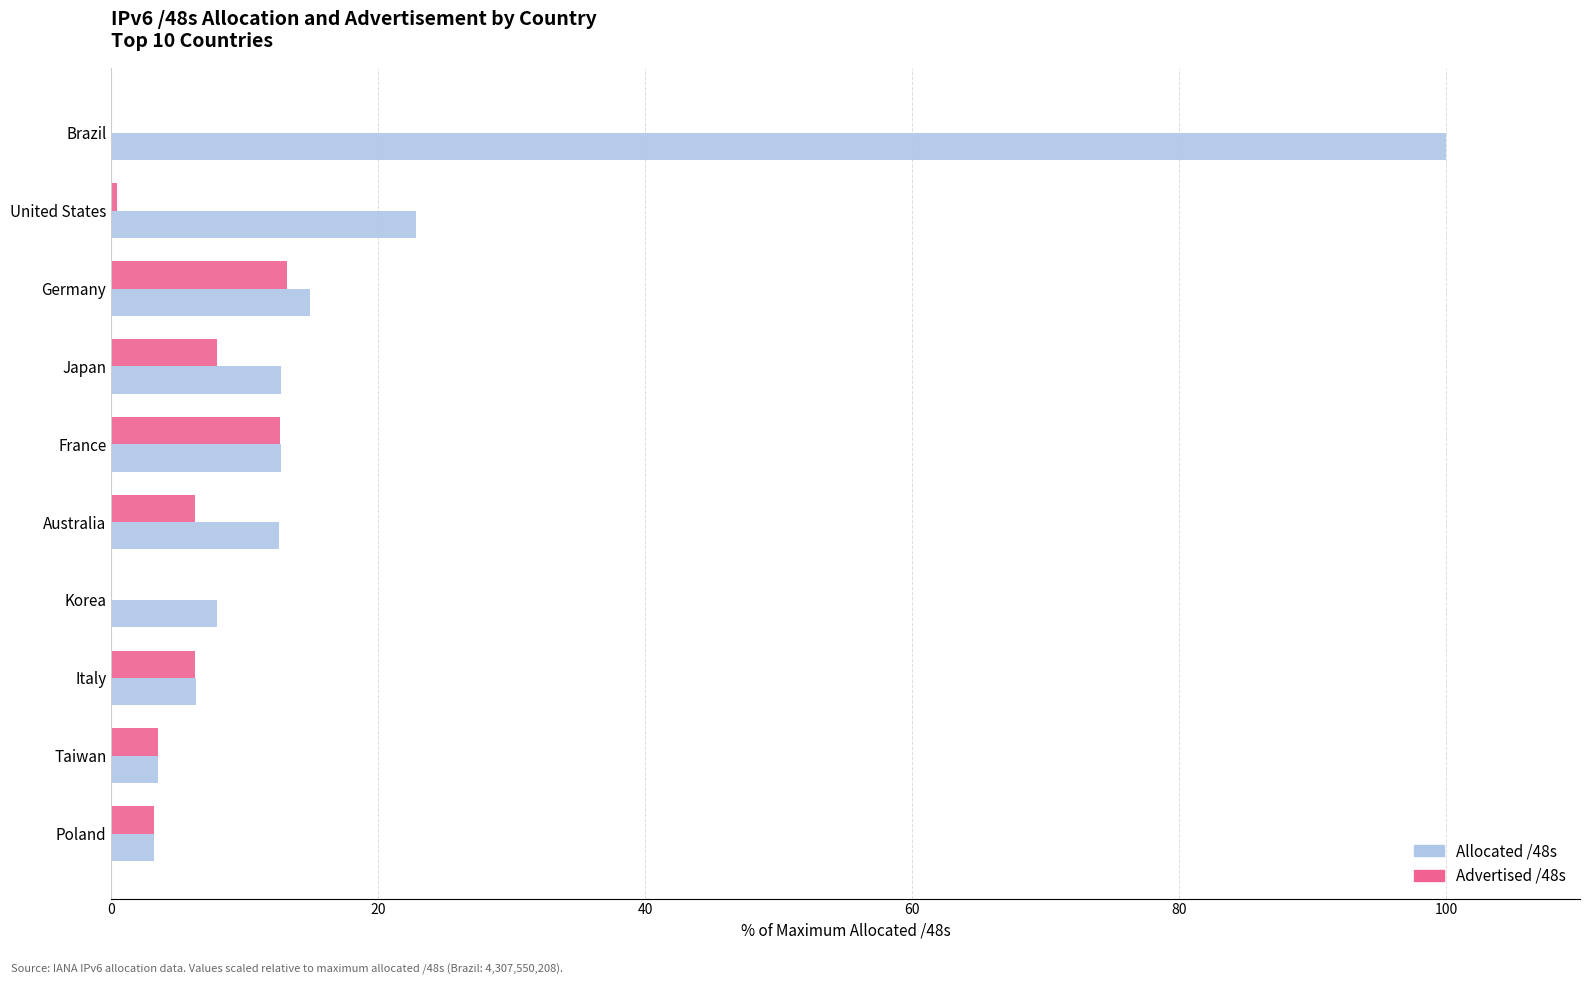

Which label corresponds to the largest value in the chart?

Brazil